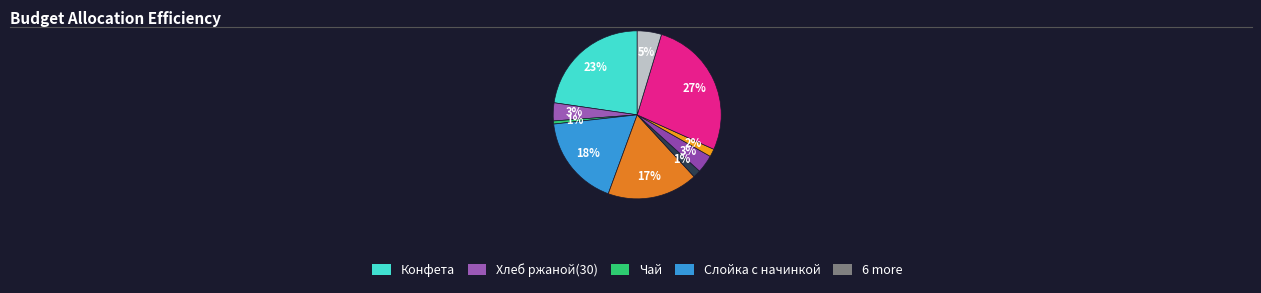

Count the number of slices in the pie.

10